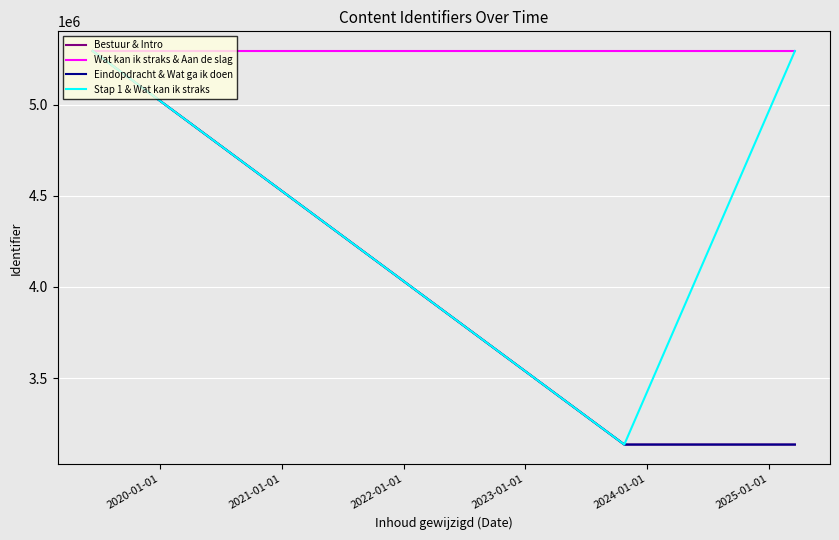

Which series has the largest total across all categories?

Wat kan ik straks & Aan de slag